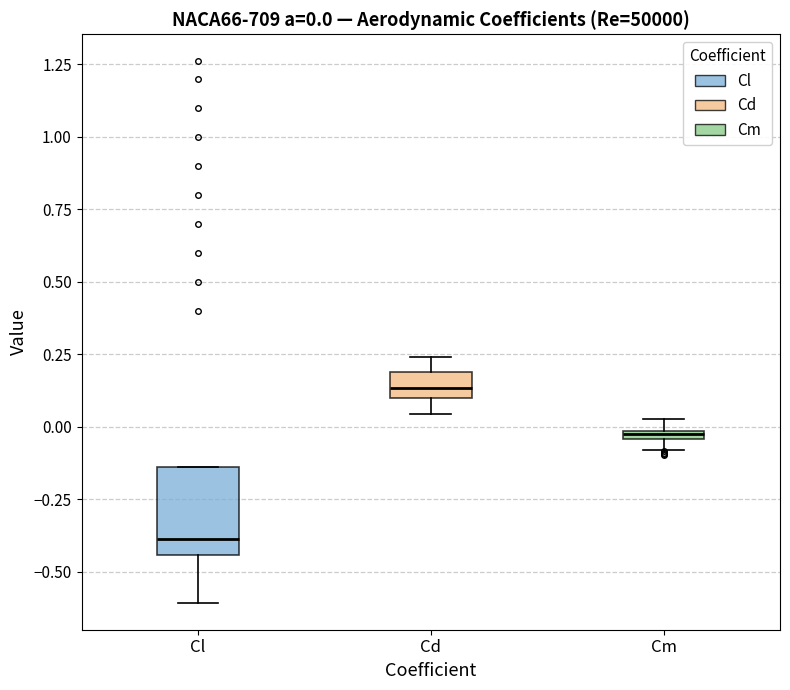

Which box's median line is the lowest?

Cl